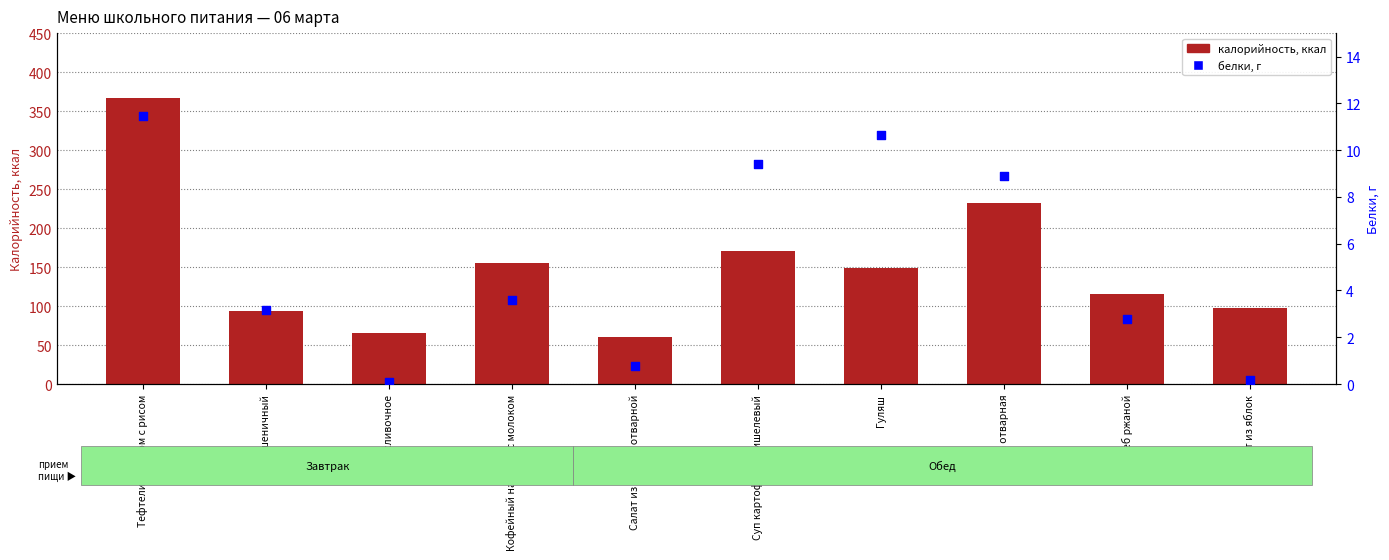

Which series contains the highest Y value?

калорийность